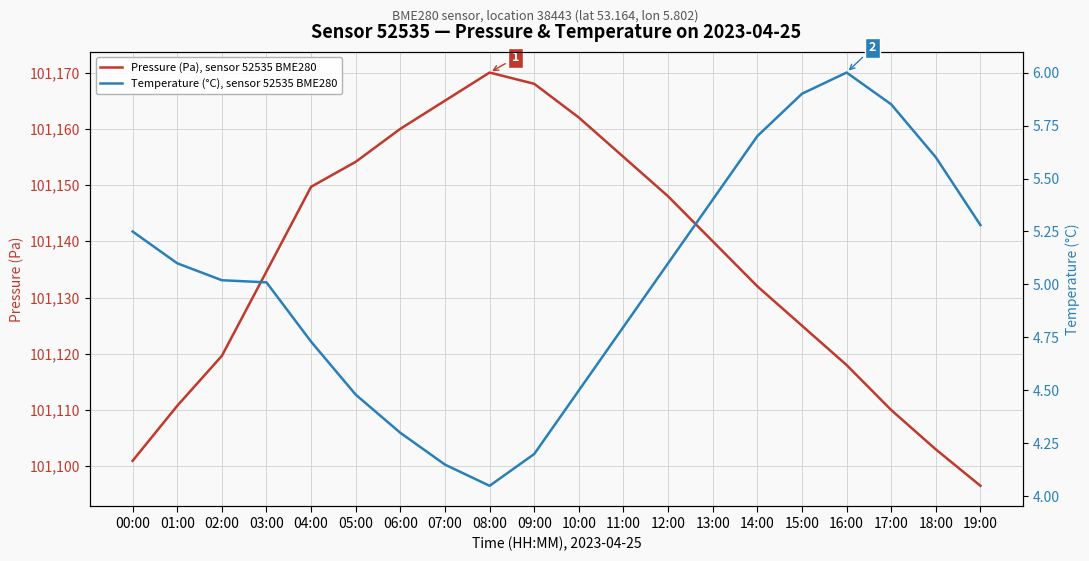

True or false: Temperature (°C), sensor 52535 BME280 and Pressure (Pa), sensor 52535 BME280 cross at least once.

False